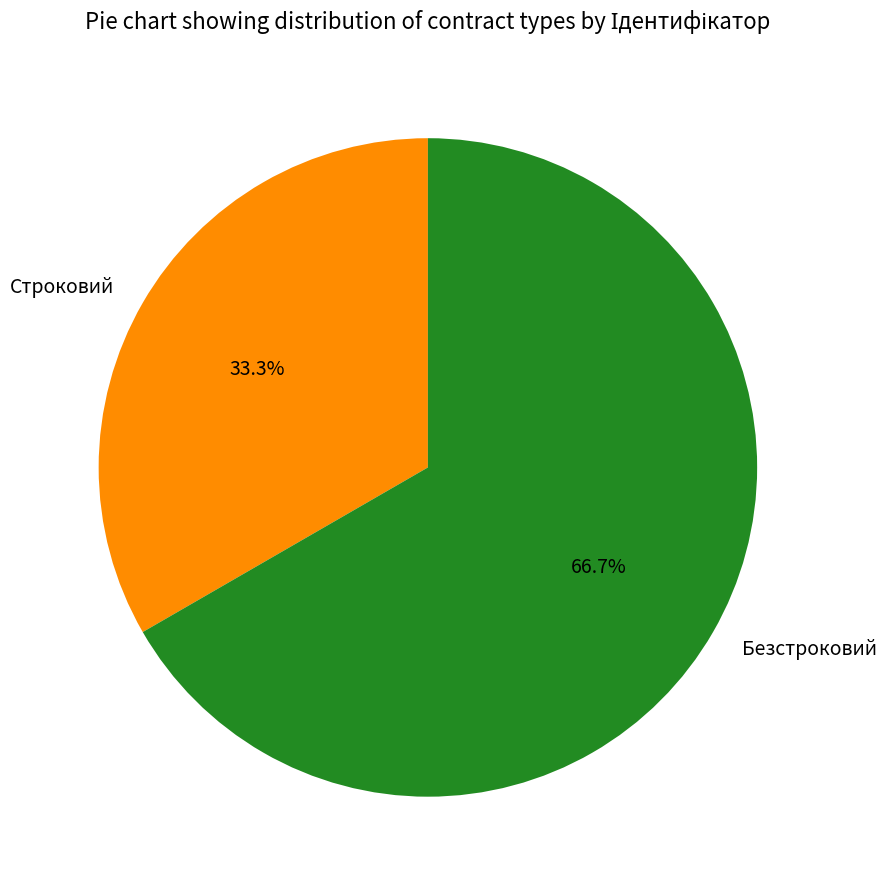

Which slice represents more than half of the pie?

Безстроковий